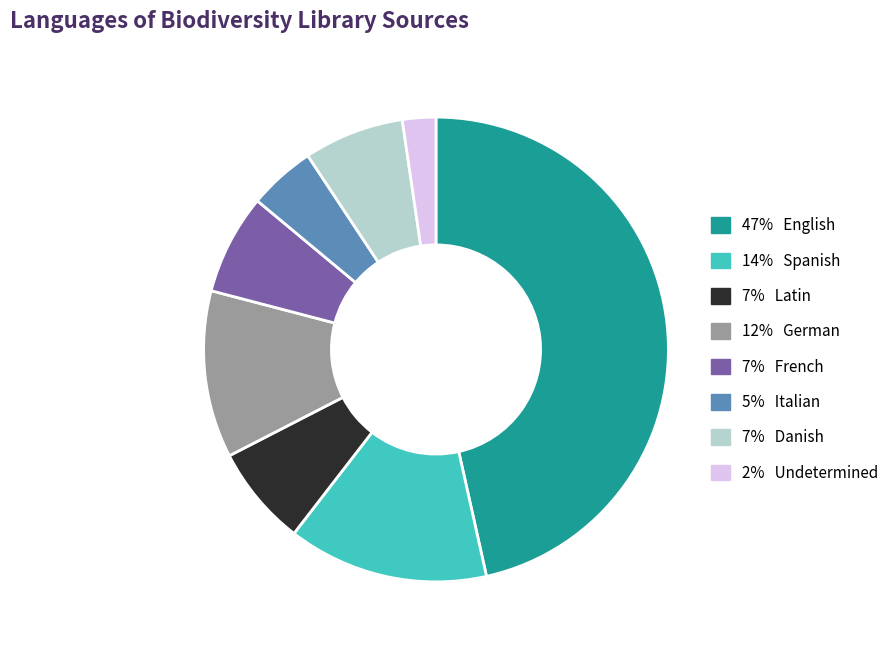

Does any single category account for the majority?

No